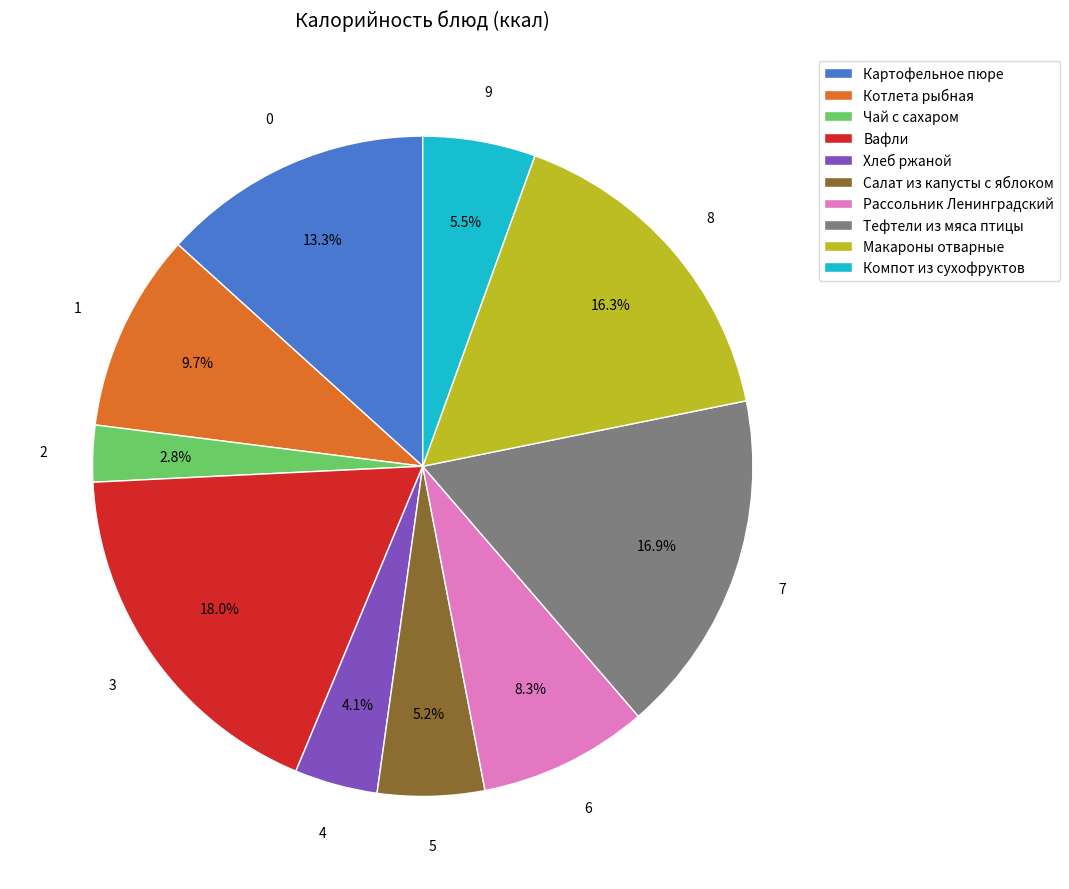

Between Картофельное пюре and Макароны отварные, which is larger?

Макароны отварные